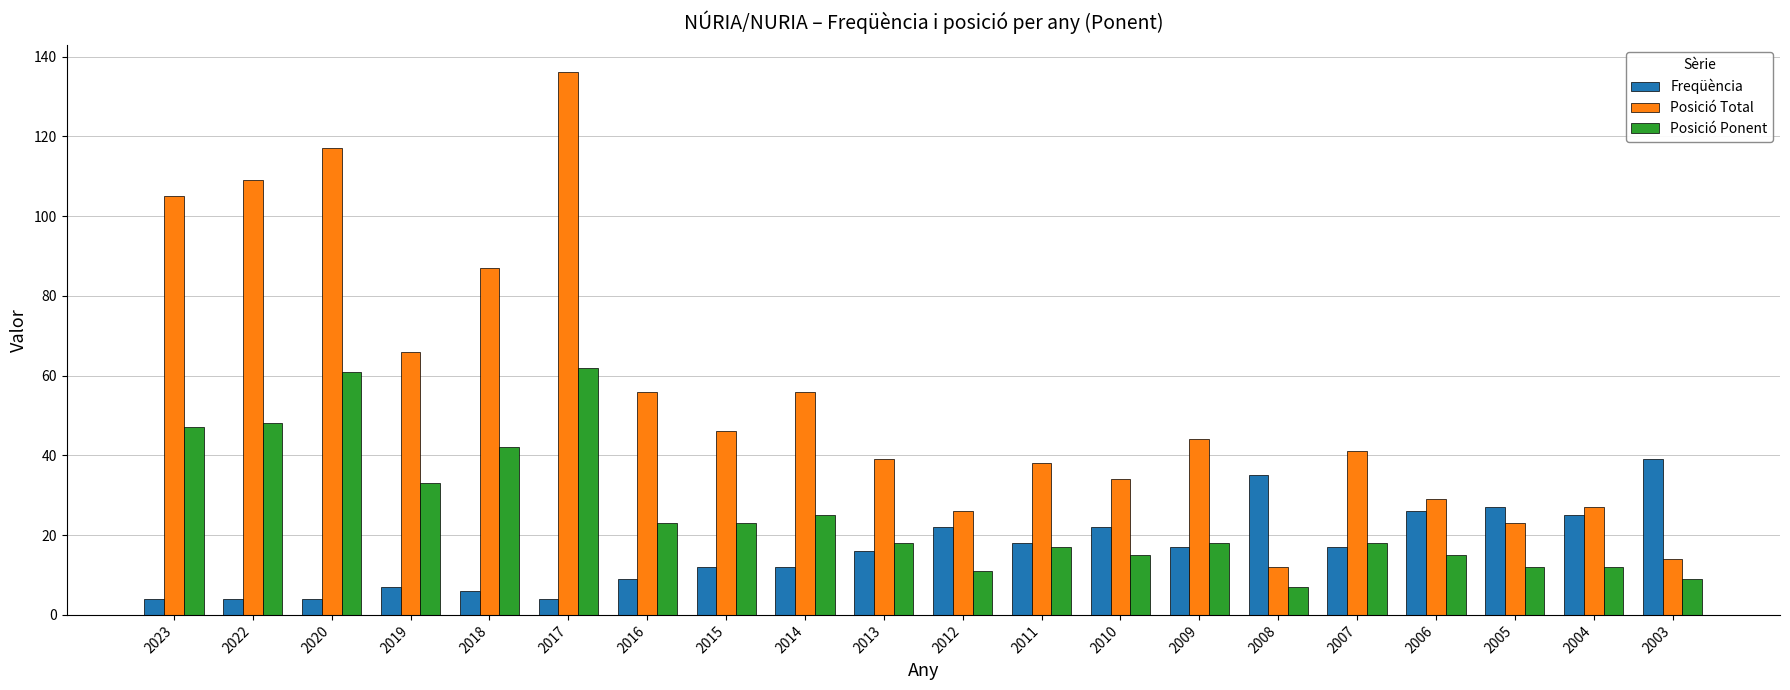

What are all the series names shown in the legend?

Freqüència, Posició Total, Posició Ponent